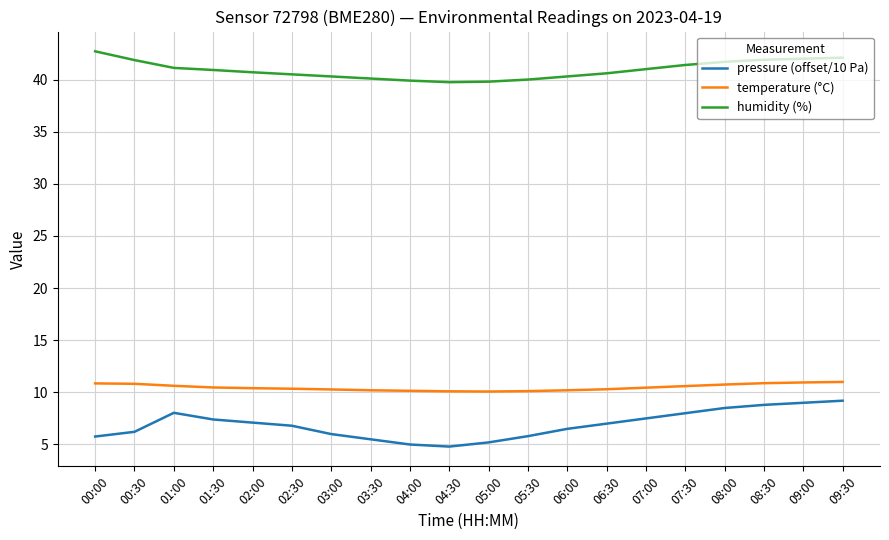

True or false: pressure (offset/10 Pa) has a value of 11.5 at 06:00.

False